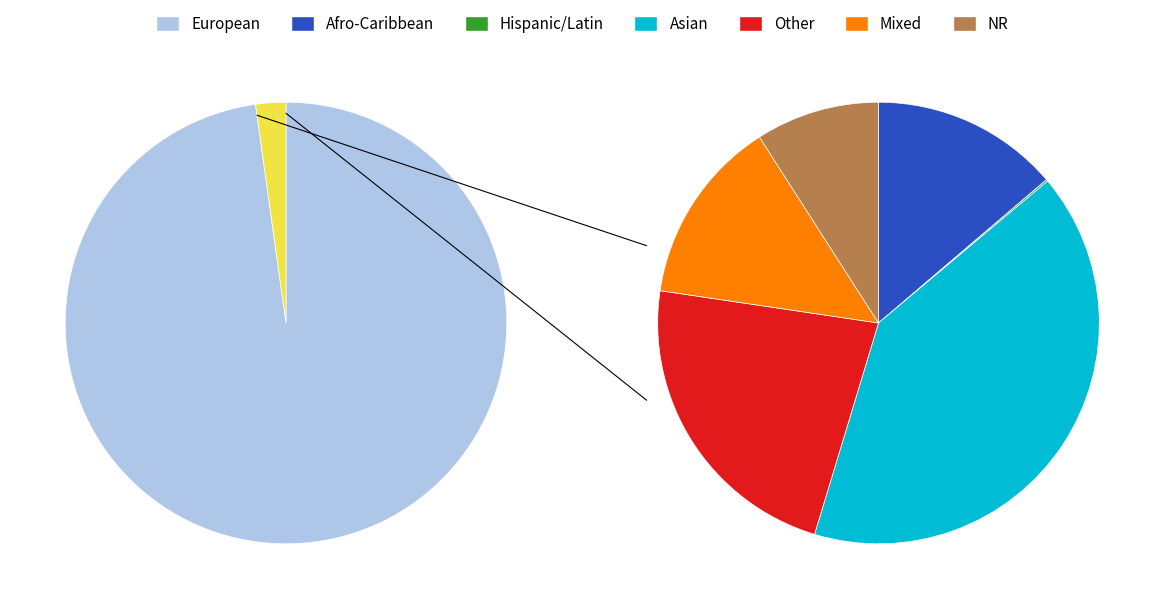

Is it true that Asian is 10% of the pie?

False